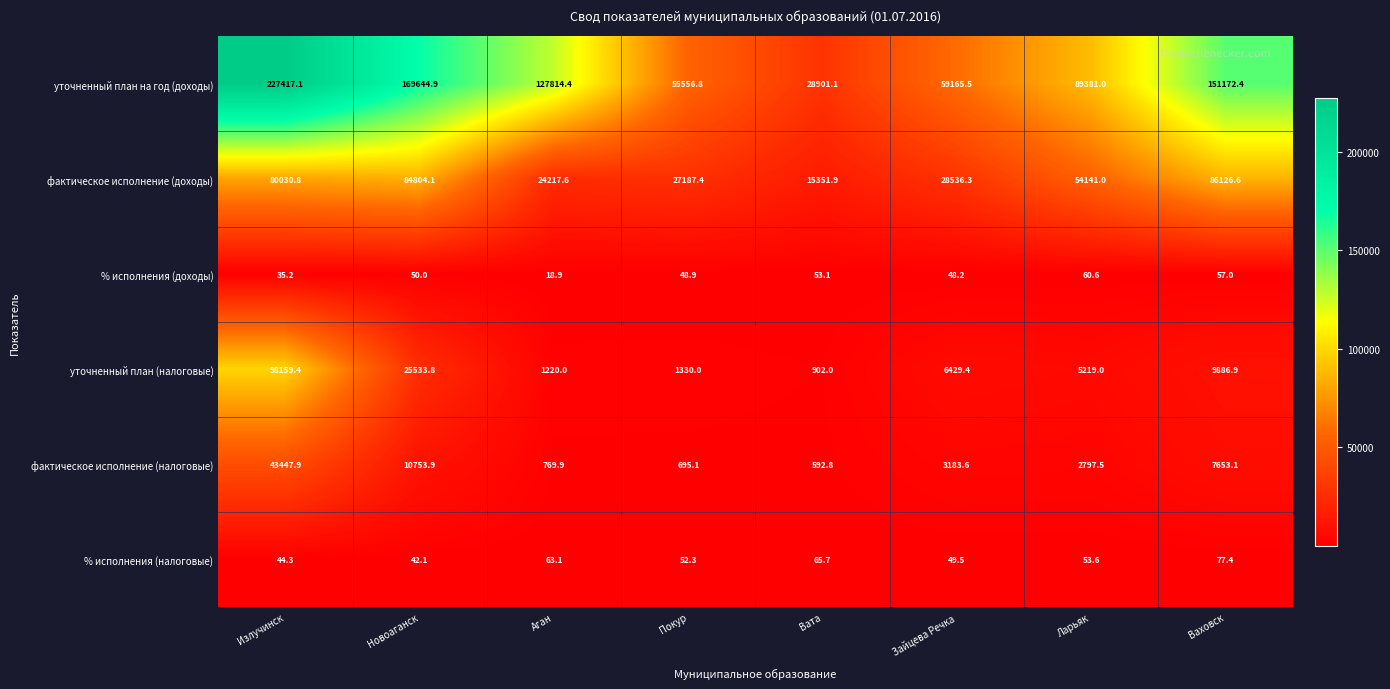

Which label corresponds to the largest value in the chart?

Излучинск